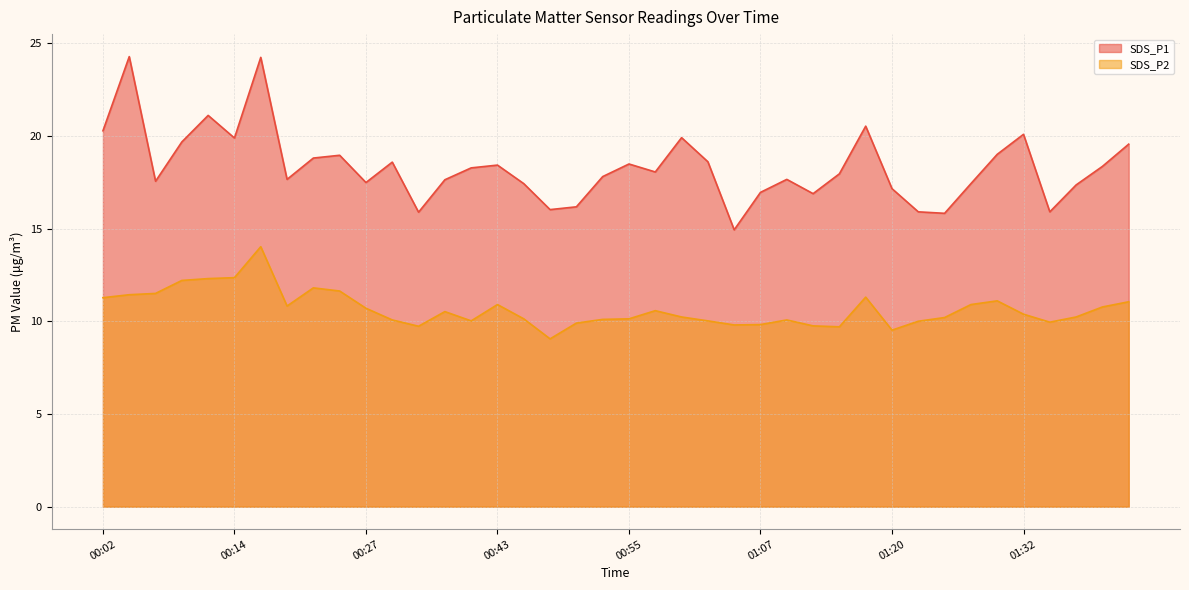

List the series in order of their overall mean, highest first.

SDS_P1, SDS_P2